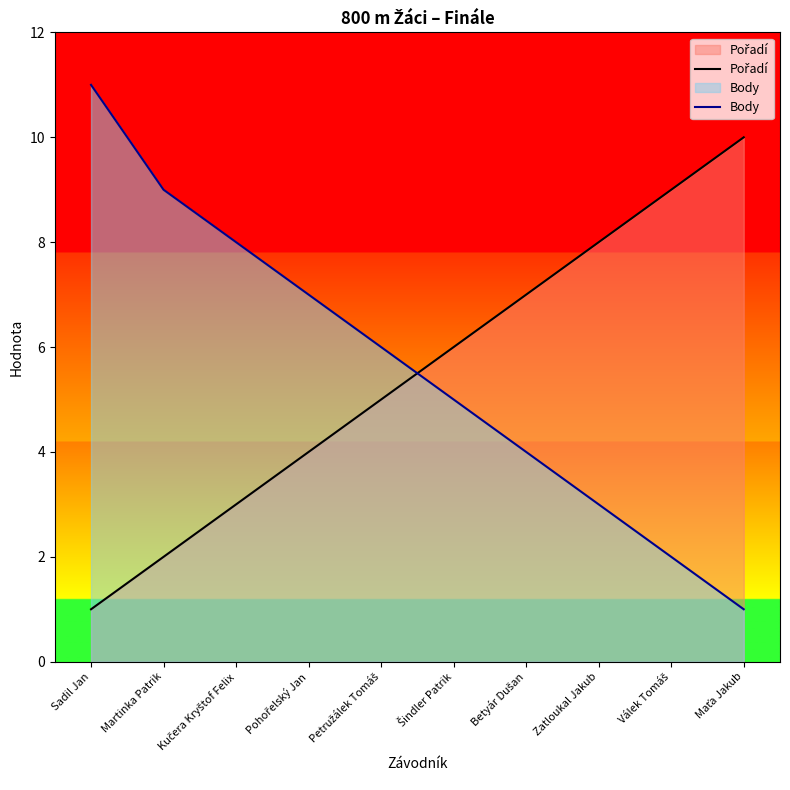

What is the label of the 5th point from the right?

Šindler Patrik